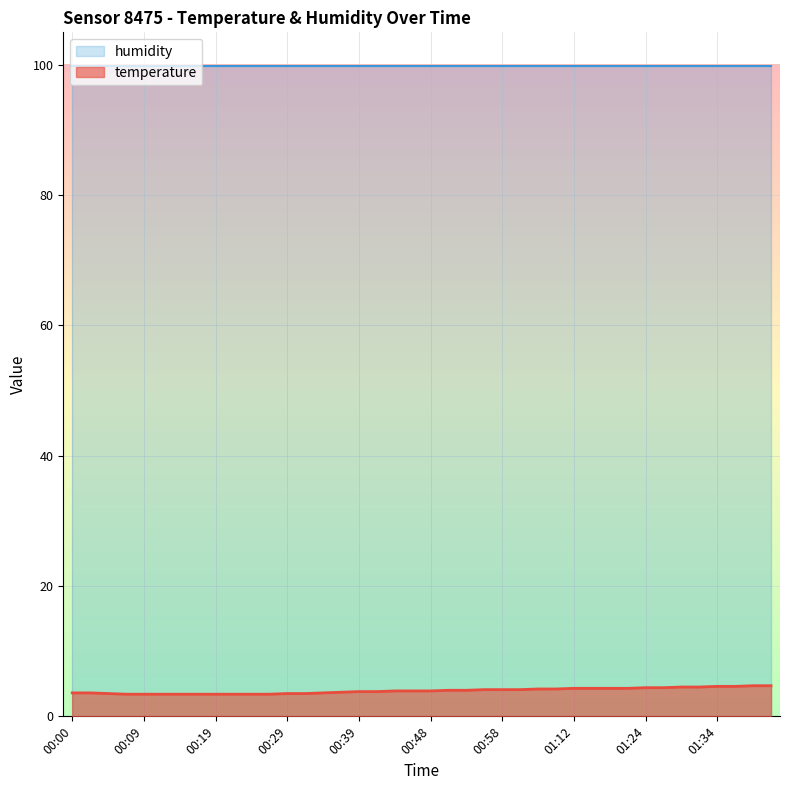

Is it true that the value at 00:51 is 4.0?

True